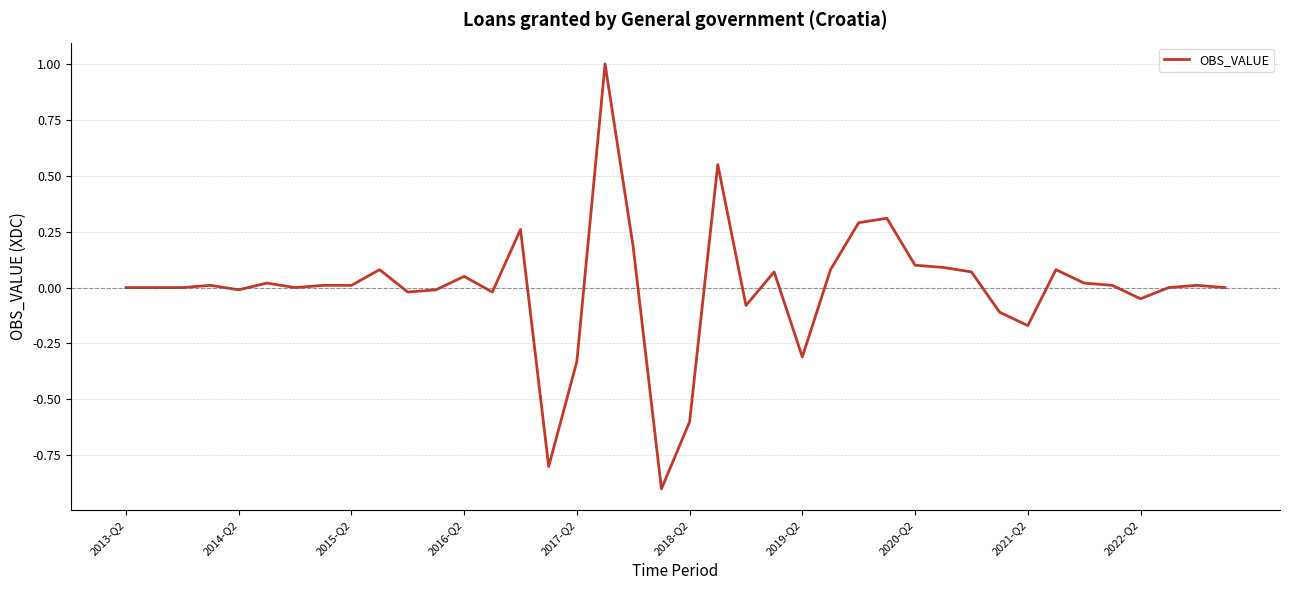

What is the maximum value shown in the chart?

1.0